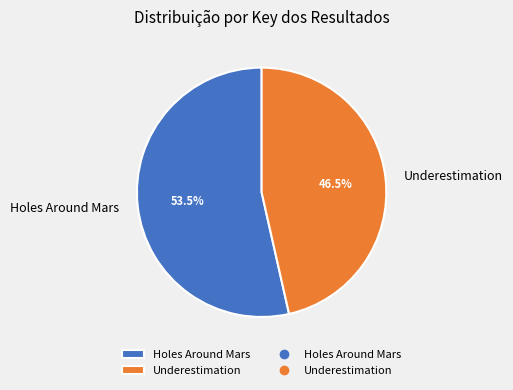

Which has a higher value, Underestimation or Holes Around Mars?

Holes Around Mars